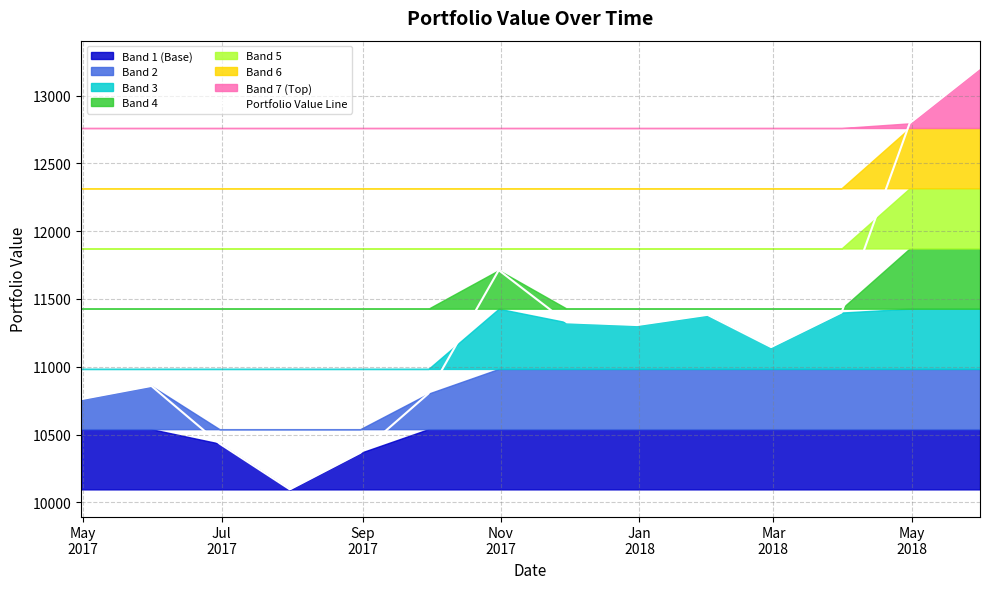

True or false: the data has more than 0 interior local peaks.

True